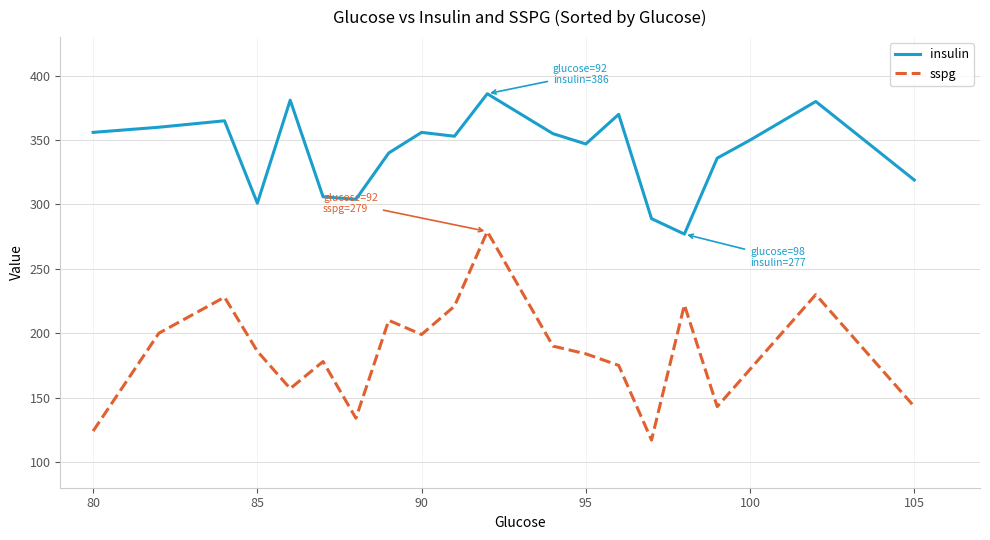

True or false: sspg and insulin cross at least once.

False